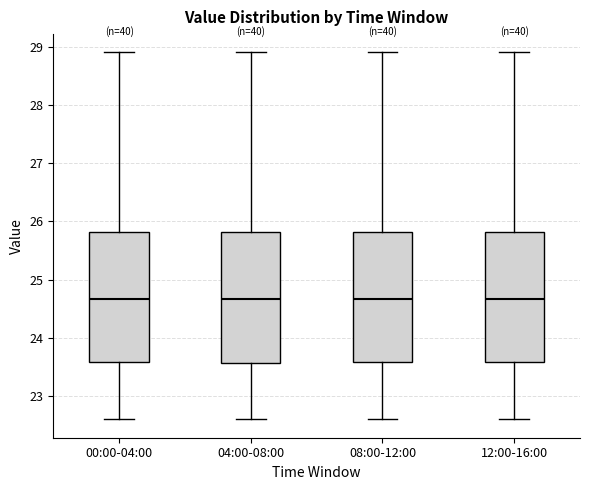

Reading left to right, read every box against the y-axis: the position of its median line, the range the box covers, and the ends of its whiskers. The values are not printed on the chart, so give them approximately, as read against the axis.

00:00-04:00: median 24.7, box 23.6 to 25.8, whiskers 22.6 to 28.9
04:00-08:00: median 24.7, box 23.6 to 25.8, whiskers 22.6 to 28.9
08:00-12:00: median 24.7, box 23.6 to 25.8, whiskers 22.6 to 28.9
12:00-16:00: median 24.7, box 23.6 to 25.8, whiskers 22.6 to 28.9